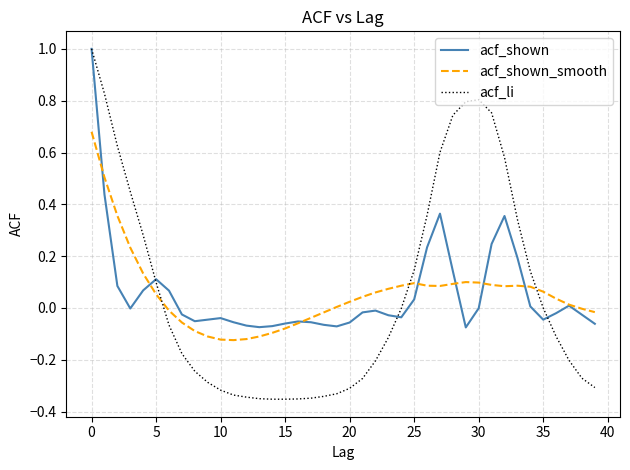

What is the highest value of the acf_li series?

1.0